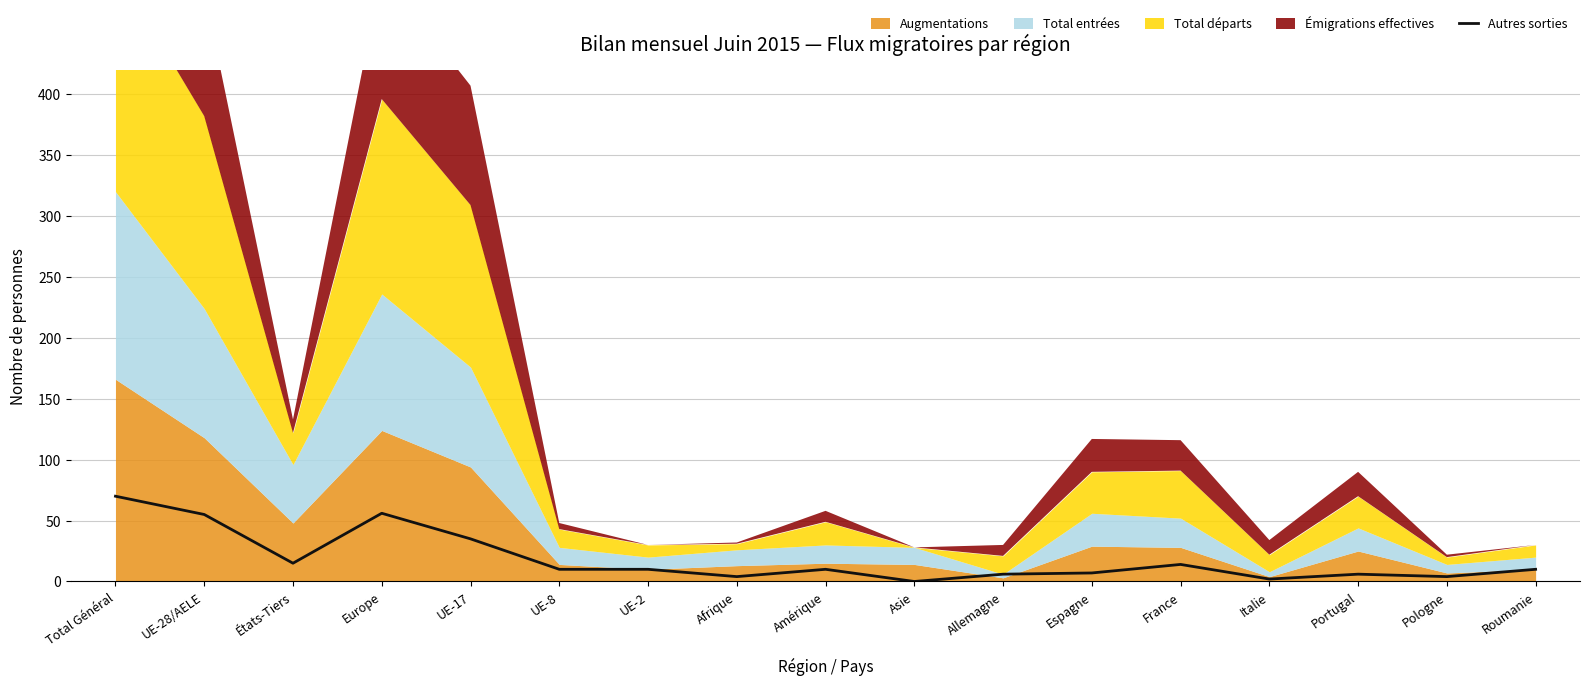

True or false: Autres sorties has a value of -26 at Asie.

False